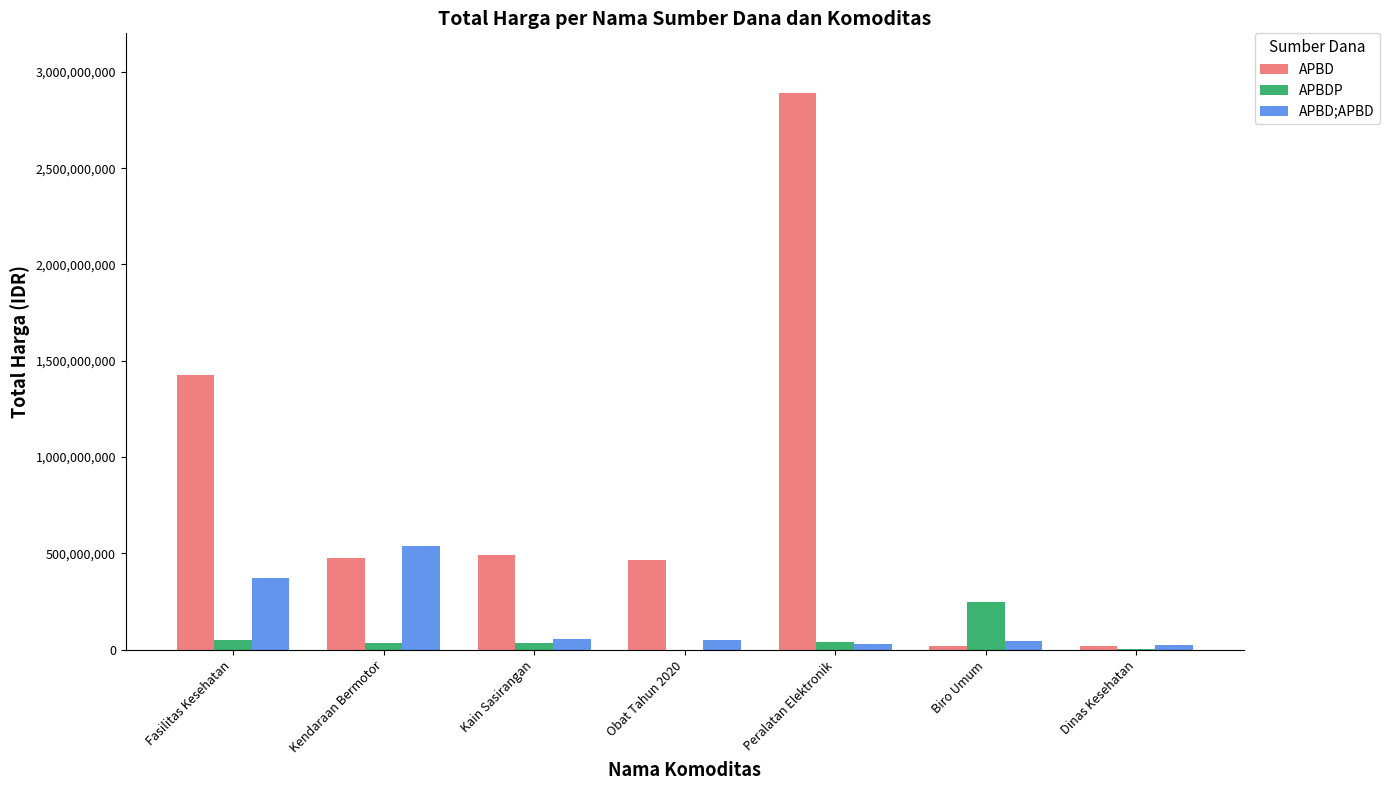

Count the number of data series in this chart.

3